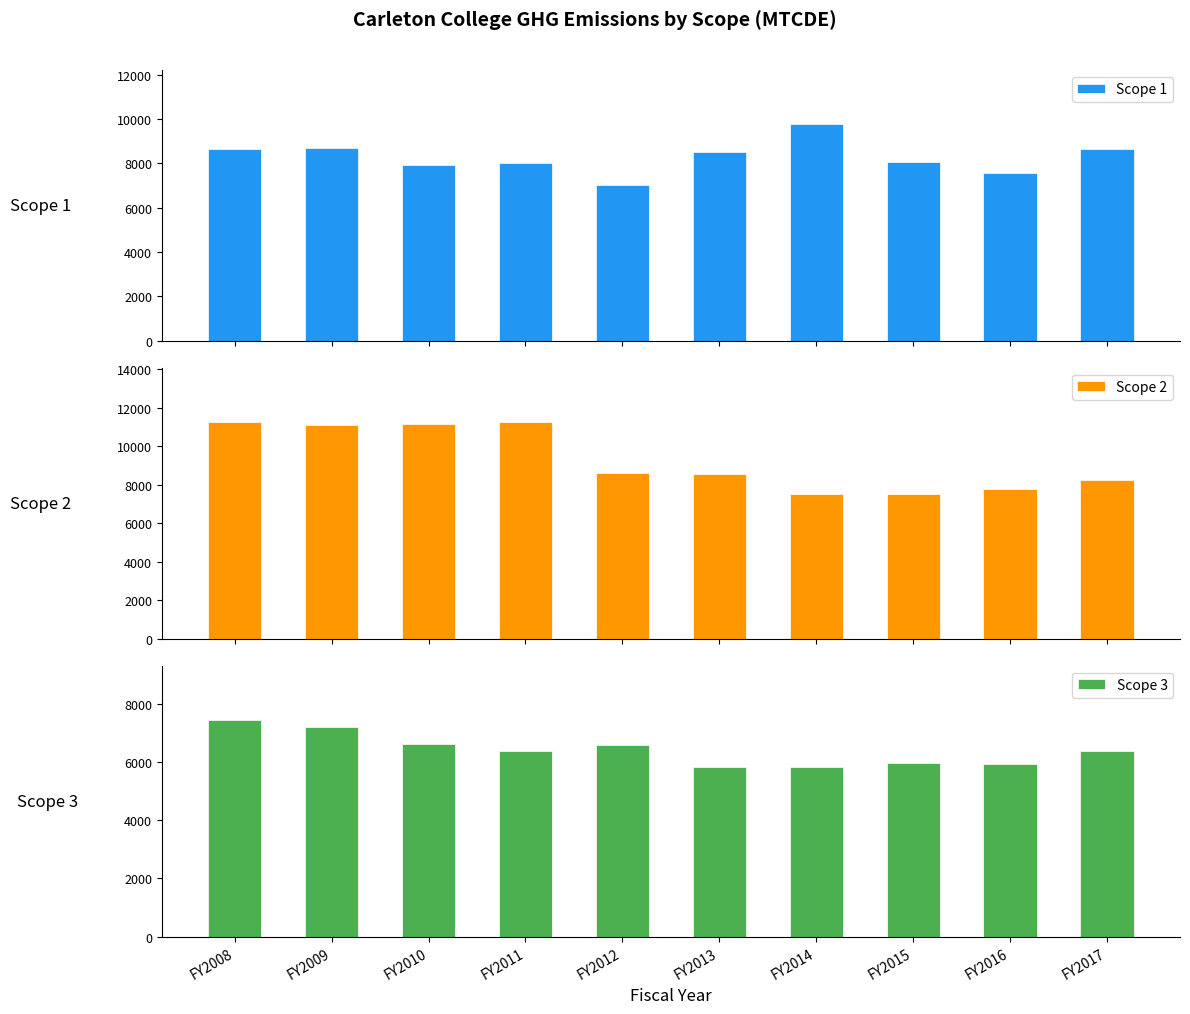

Where is Scope 1 nearest to the value 8393?

FY2013